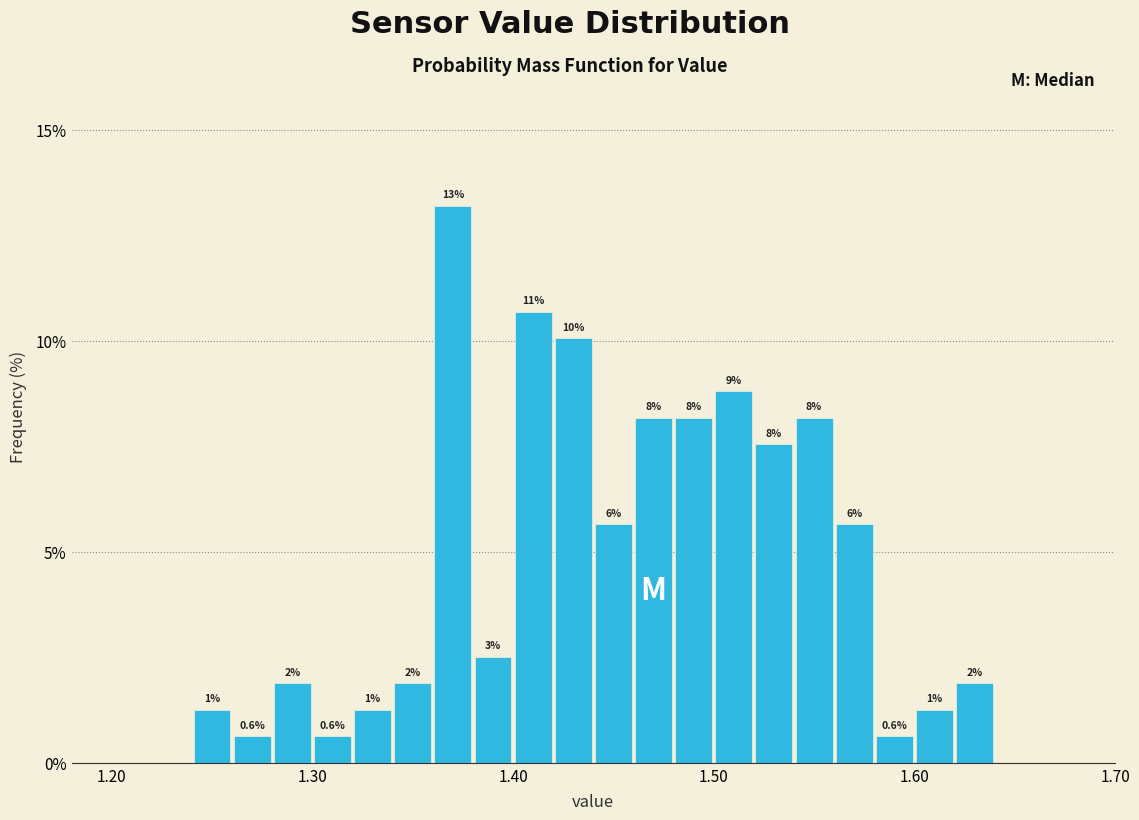

Around what value on the x-axis is the tallest bar? Give the approximate position of its centre, as read against the axis.

1.37